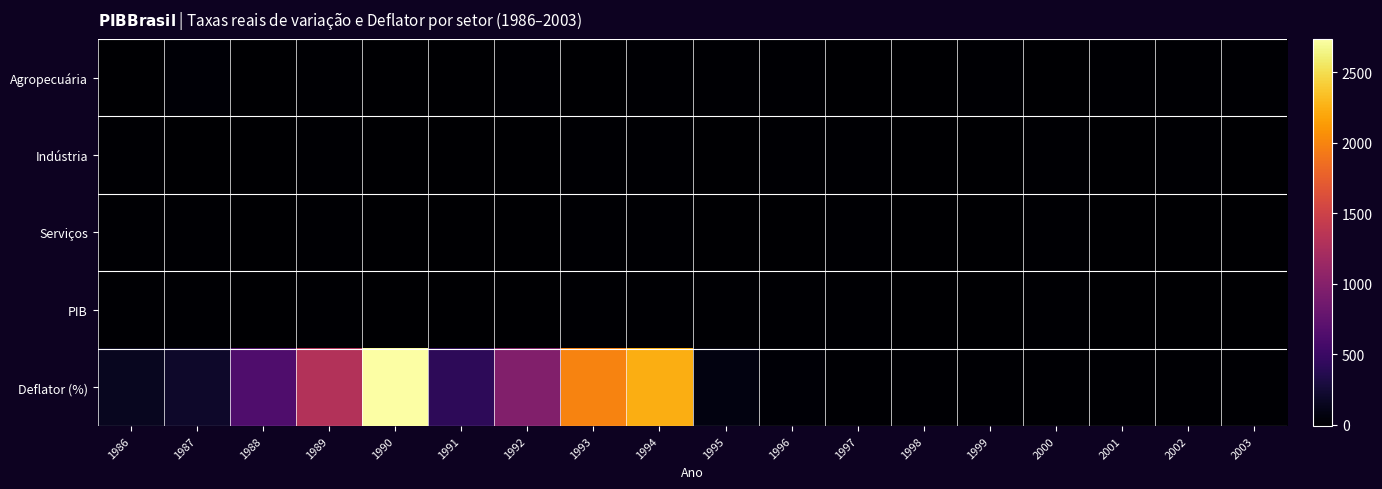

What is the total value across all series at 1998?

6.1